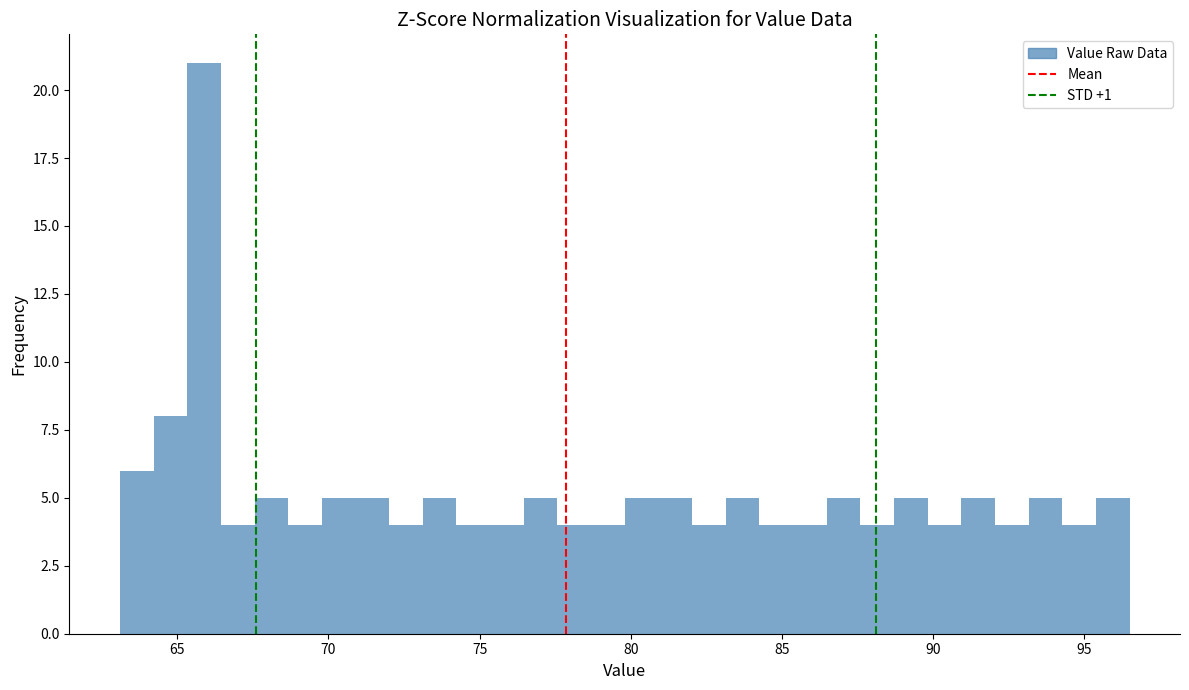

Around what value on the x-axis is the tallest bar? Give the approximate position of its centre, as read against the axis.

66.0